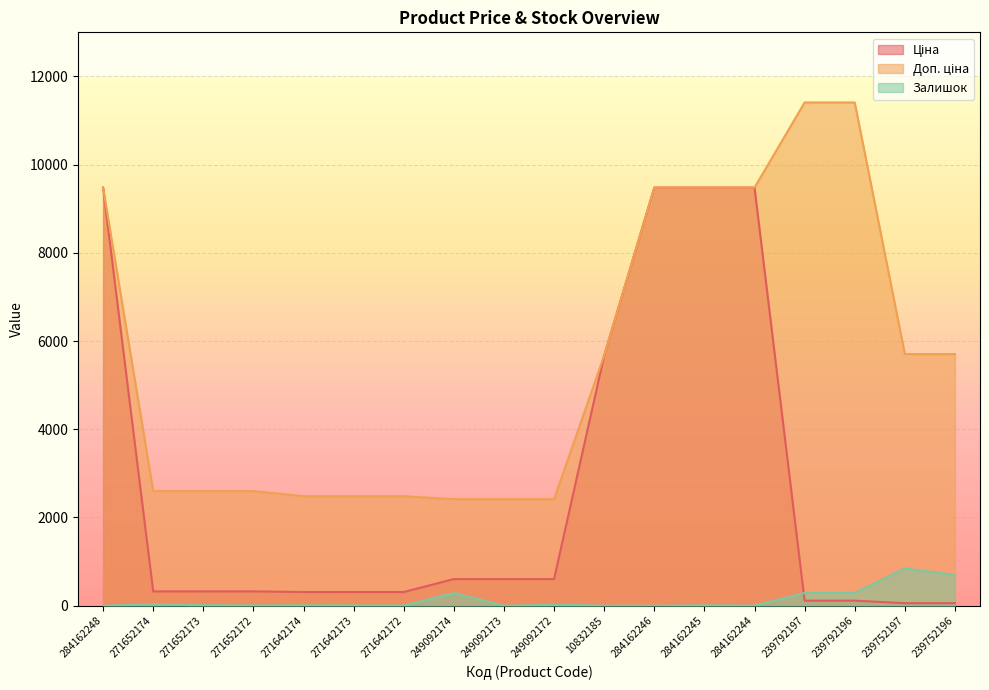

What is the approximate value of Залишок at 239792196?

290.0